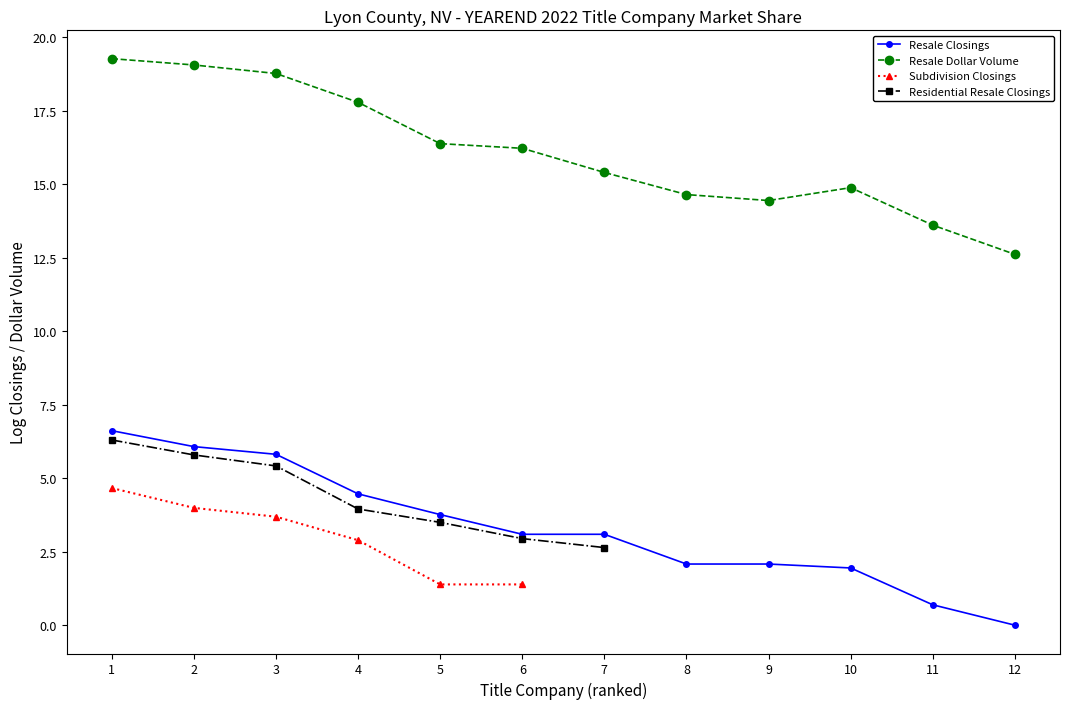

How many values in the Resale Dollar Volume series exceed 16?

6